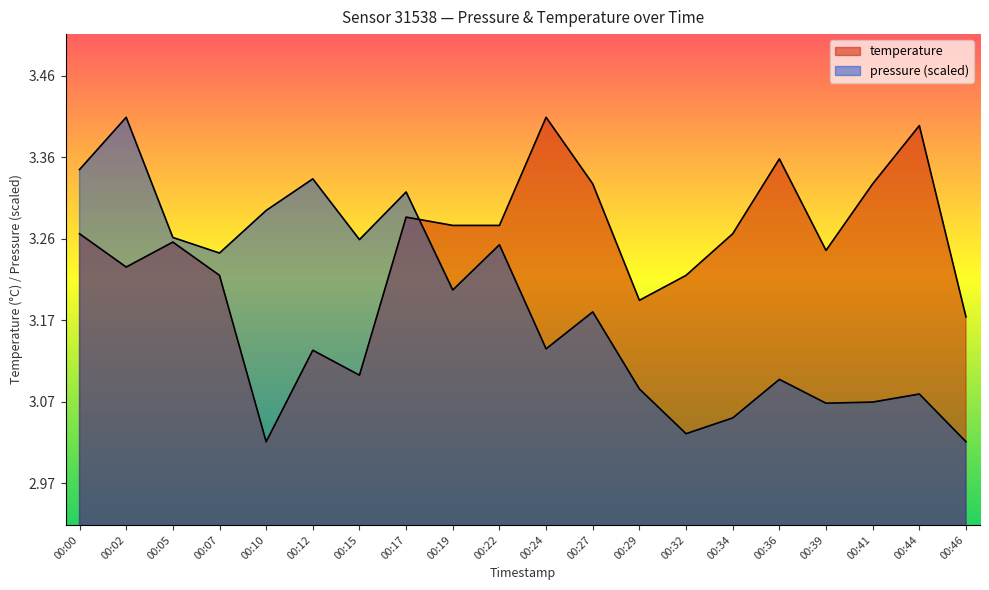

Which category has the lowest value in the temperature series?

00:10